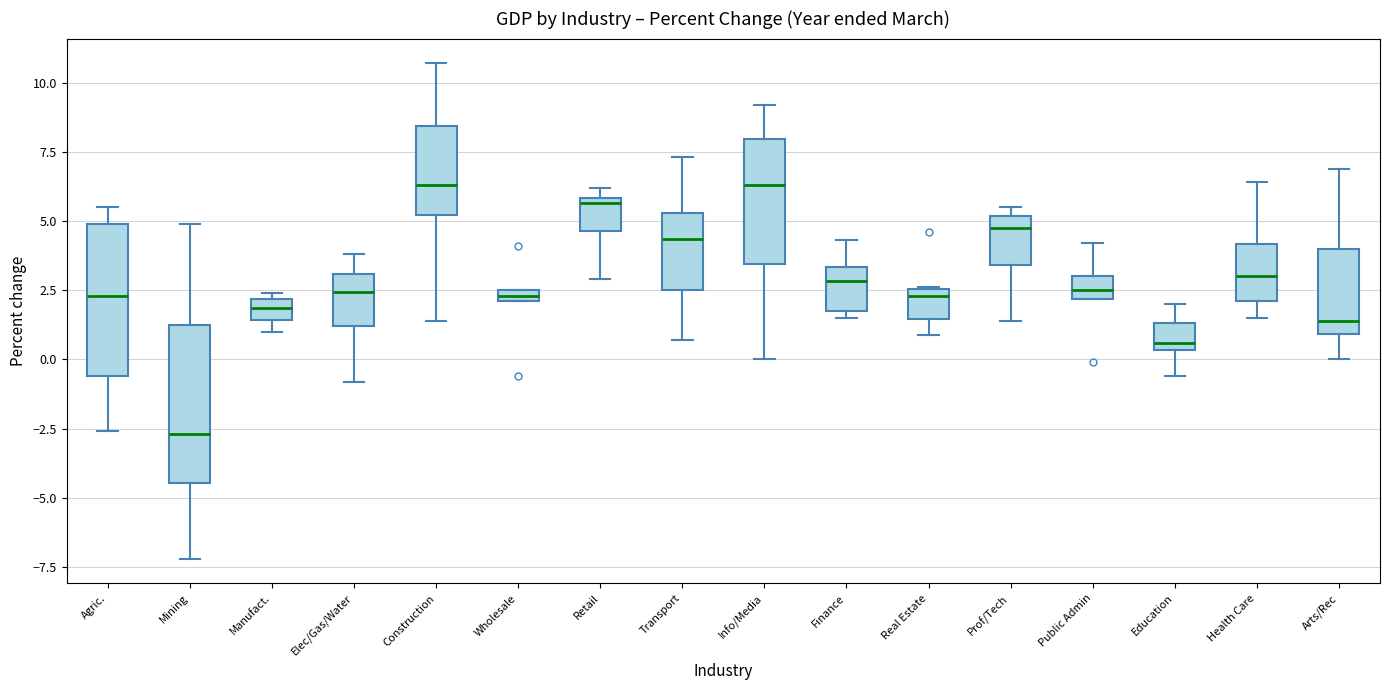

Which box has the lowest median line?

Mining